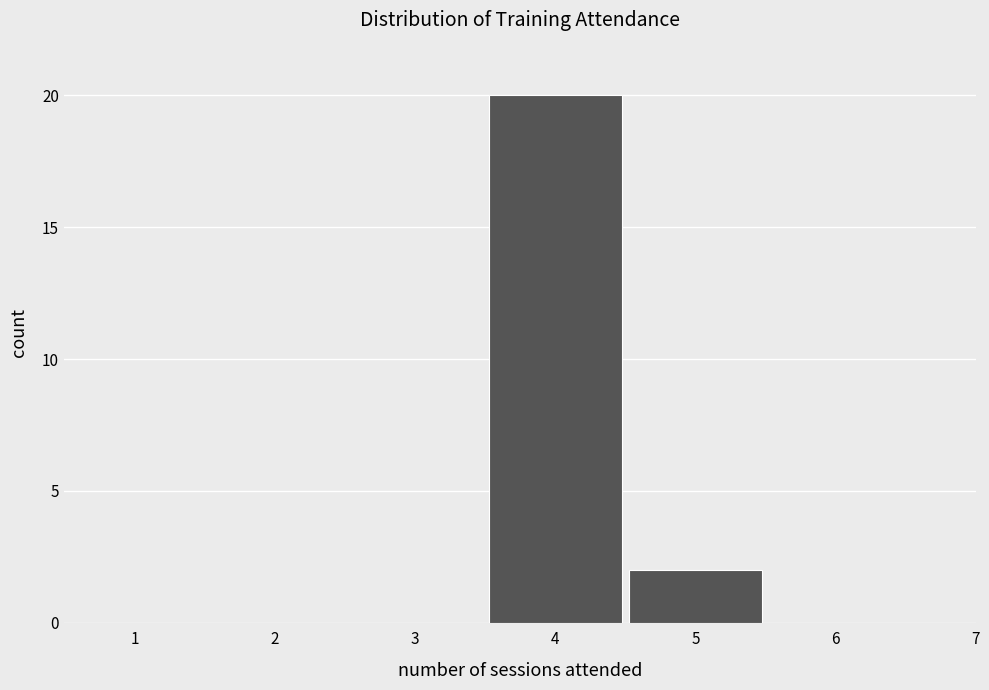

What is the change in value from 4 to 6?

-20